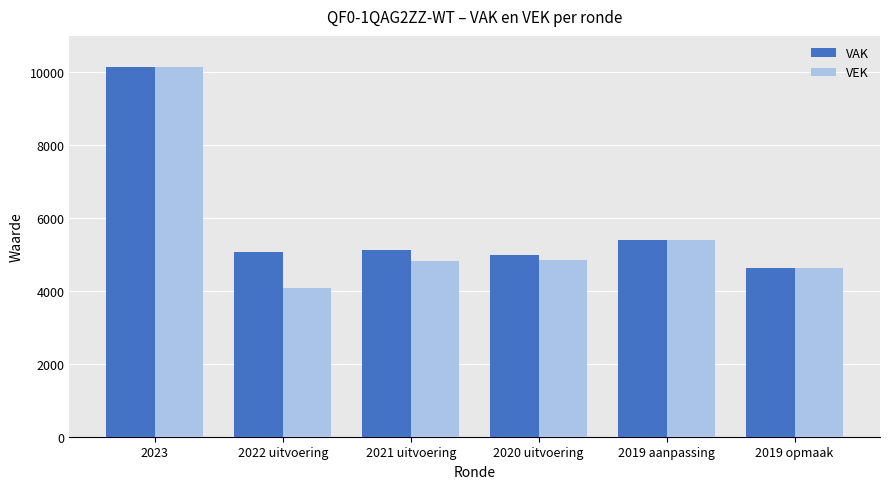

What is the lowest value of the VEK series?

4083